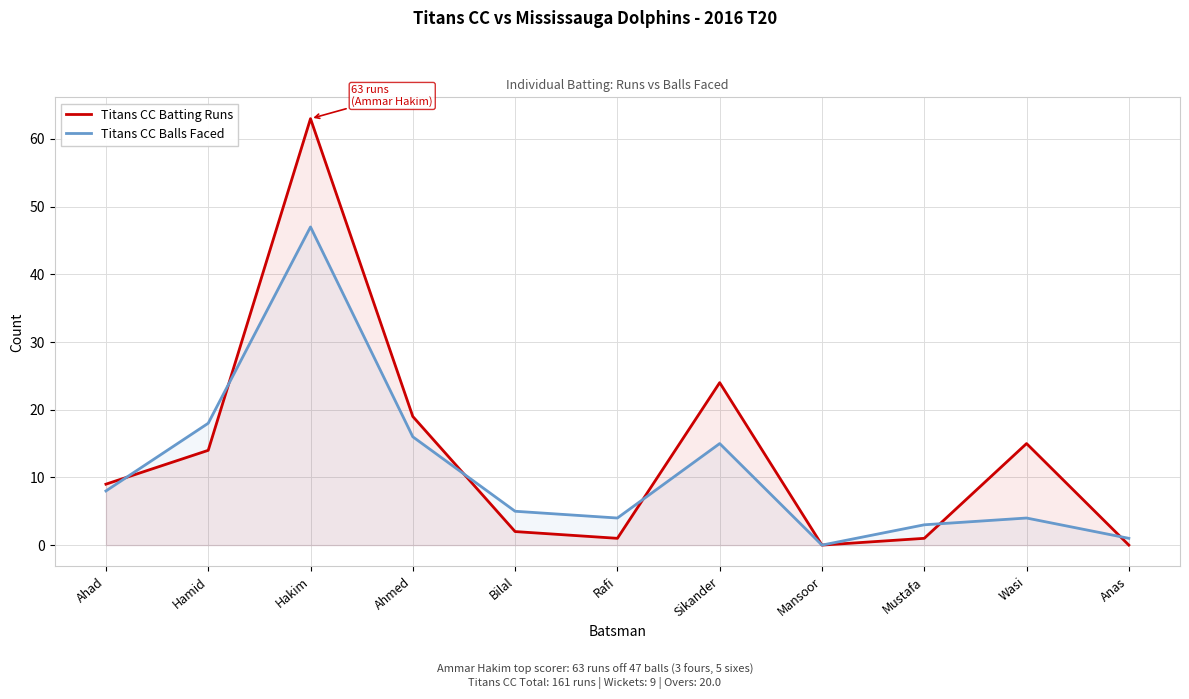

Between Mansoor and Anas, which series saw the biggest shift?

Titans CC Balls Faced